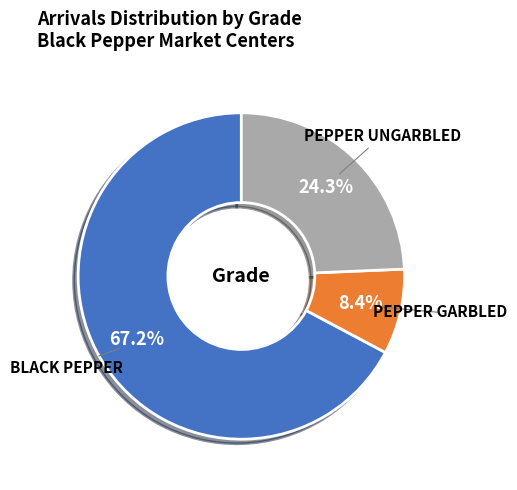

Approximately how many times larger is the value at PEPPER GARBLED compared to PEPPER UNGARBLED?

0.3